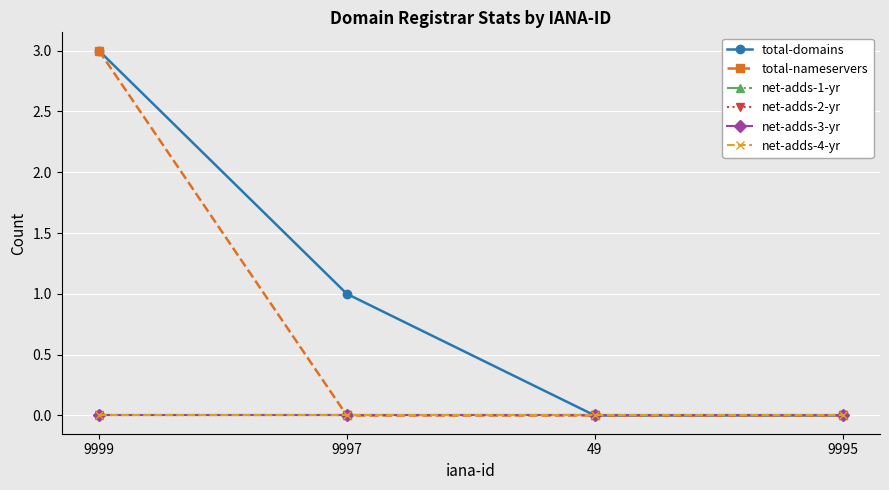

Reading left to right, what are all the values shown in this chart?

total-domains: 3	1	0	0
total-nameservers: 3	0	0	0
net-adds-1-yr: 0	0	0	0
net-adds-2-yr: 0	0	0	0
net-adds-3-yr: 0	0	0	0
net-adds-4-yr: 0	0	0	0